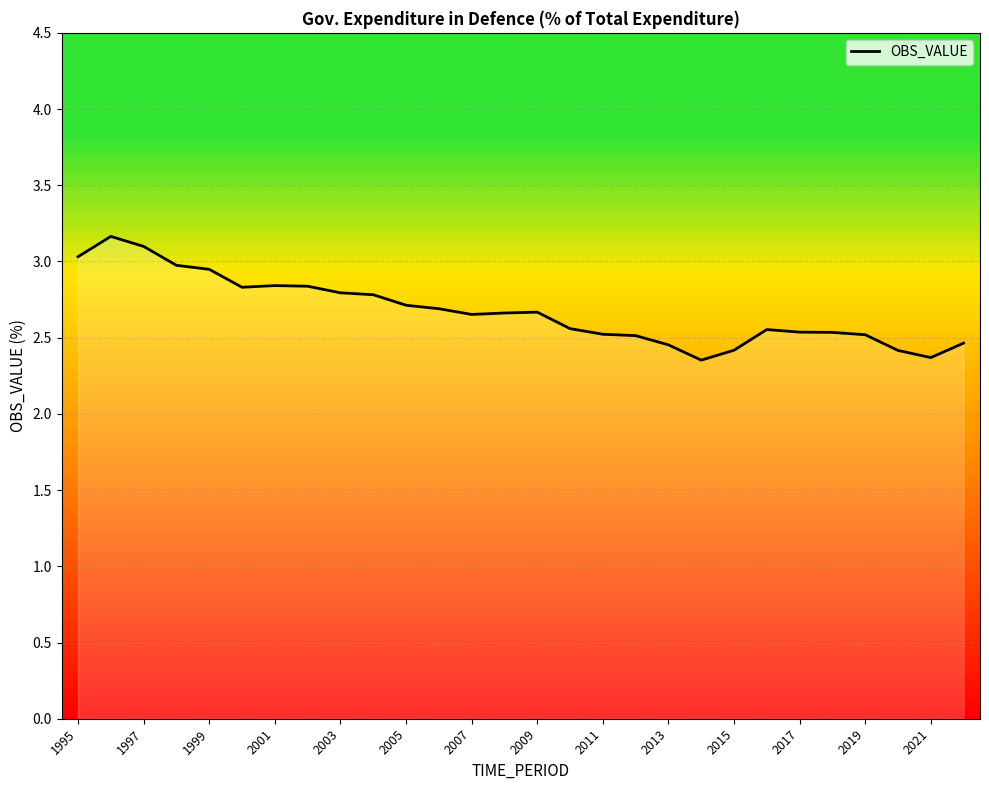

What is the maximum value shown in the chart?

3.2